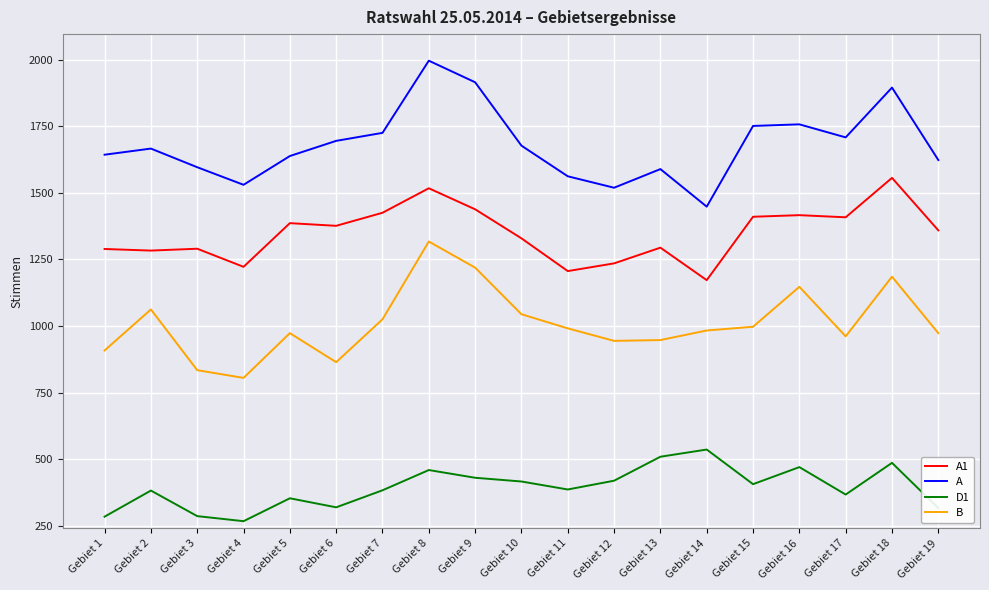

What are all the series names shown in the legend?

A1, A, D1, B